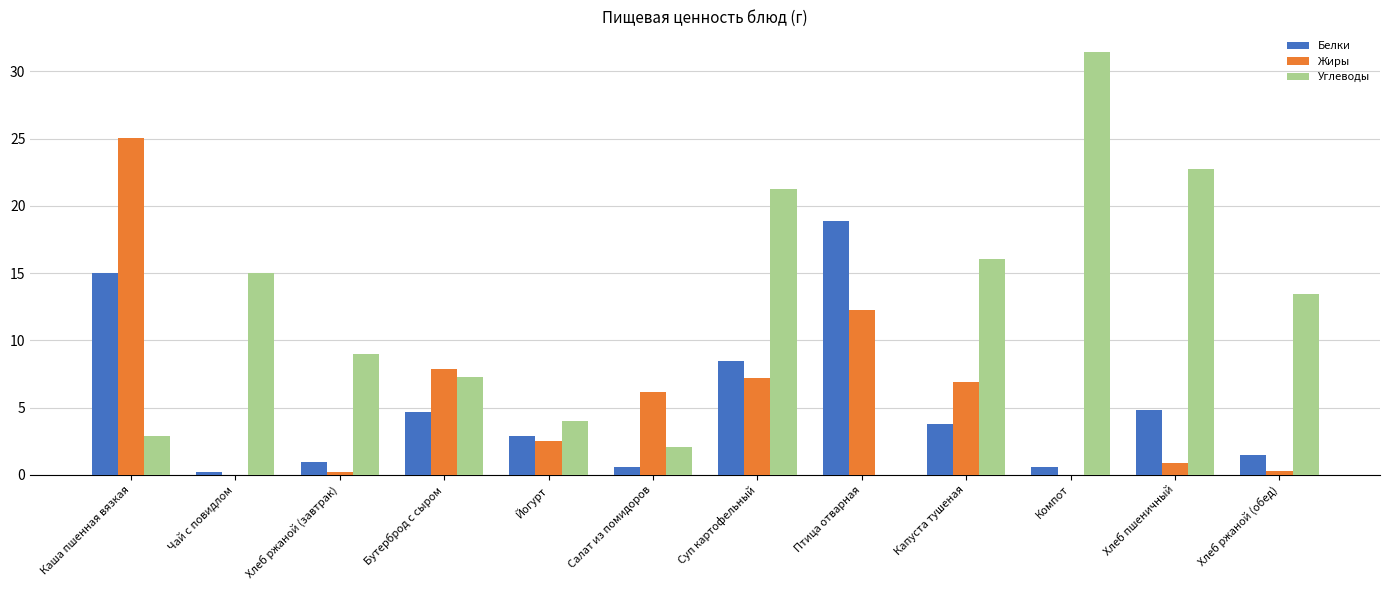

How many data points does each series have?

12